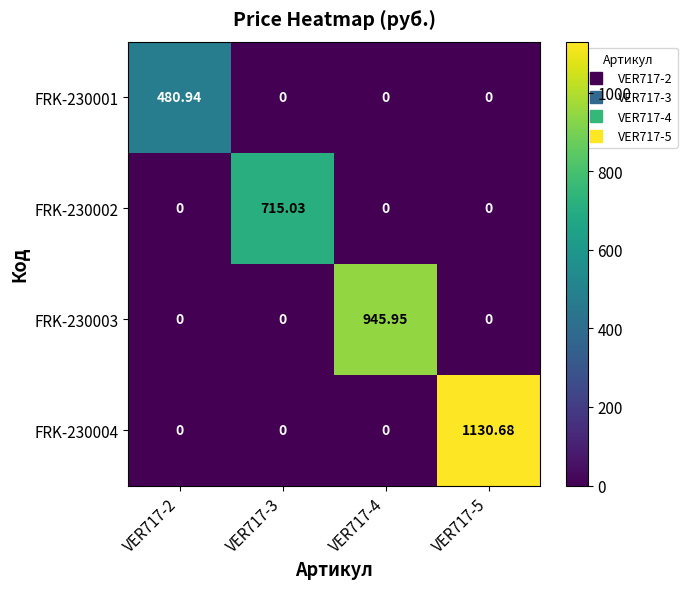

Which series has the largest range (max minus min)?

FRK-230004